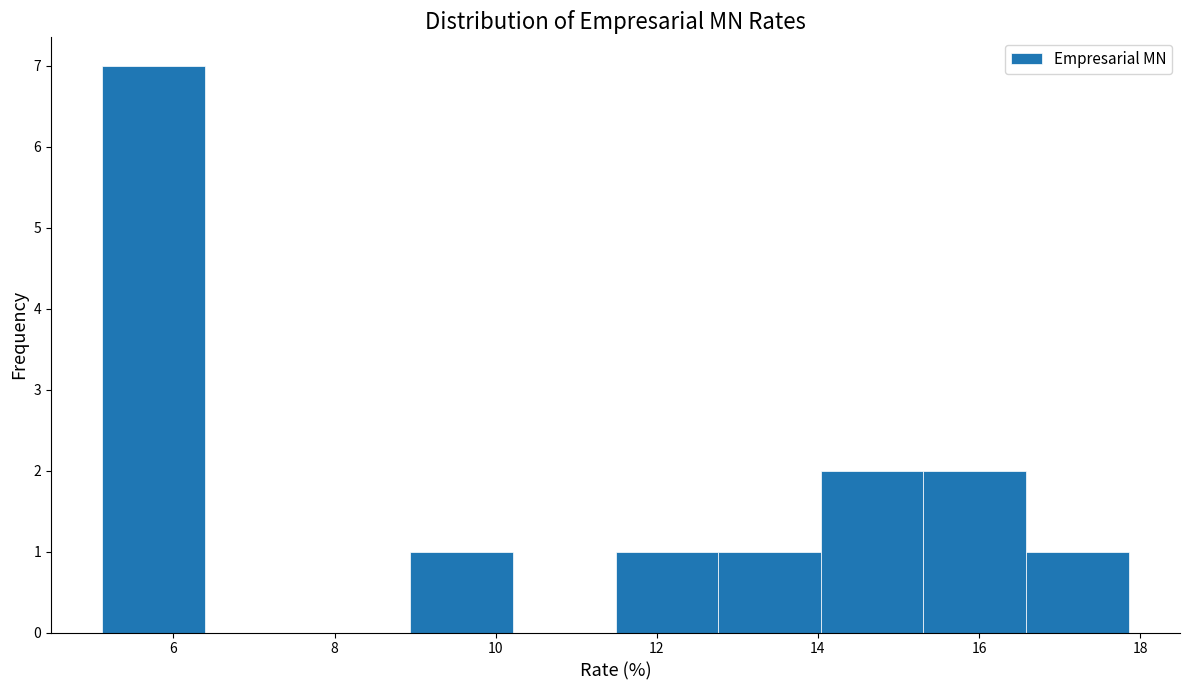

Reading left to right, transcribe this chart: for each bar, give the range it covers on the x-axis and its height. Neither the bar edges nor the heights are printed on the chart, so give them approximately, as read against the axes.

5.2 to 6.4: 7
6.4 to 7.6: 0
7.6 to 9.0: 0
9.0 to 10.2: 1
10.2 to 11.4: 0
11.4 to 12.8: 1
12.8 to 14.0: 1
14.0 to 15.4: 2
15.4 to 16.6: 2
16.6 to 17.8: 1